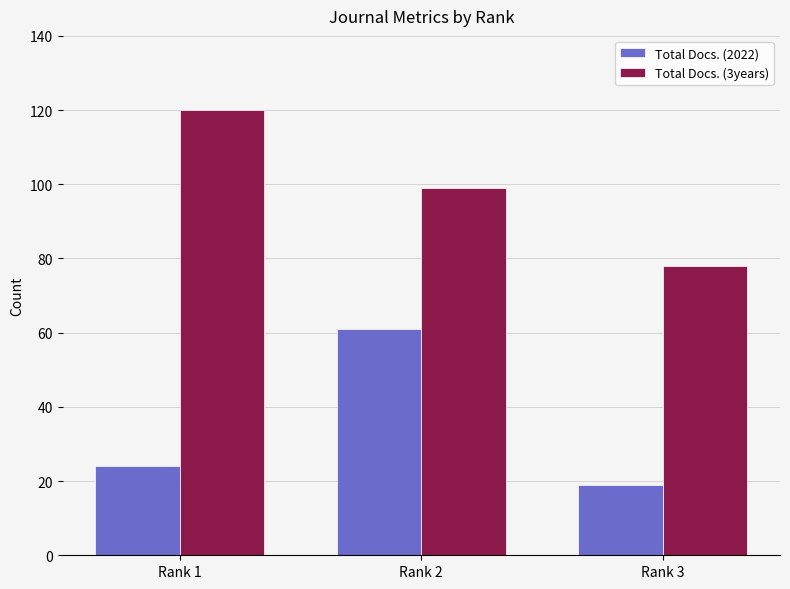

What is the difference between the Total Docs. (2022) values at Rank 1 and Rank 3?

5